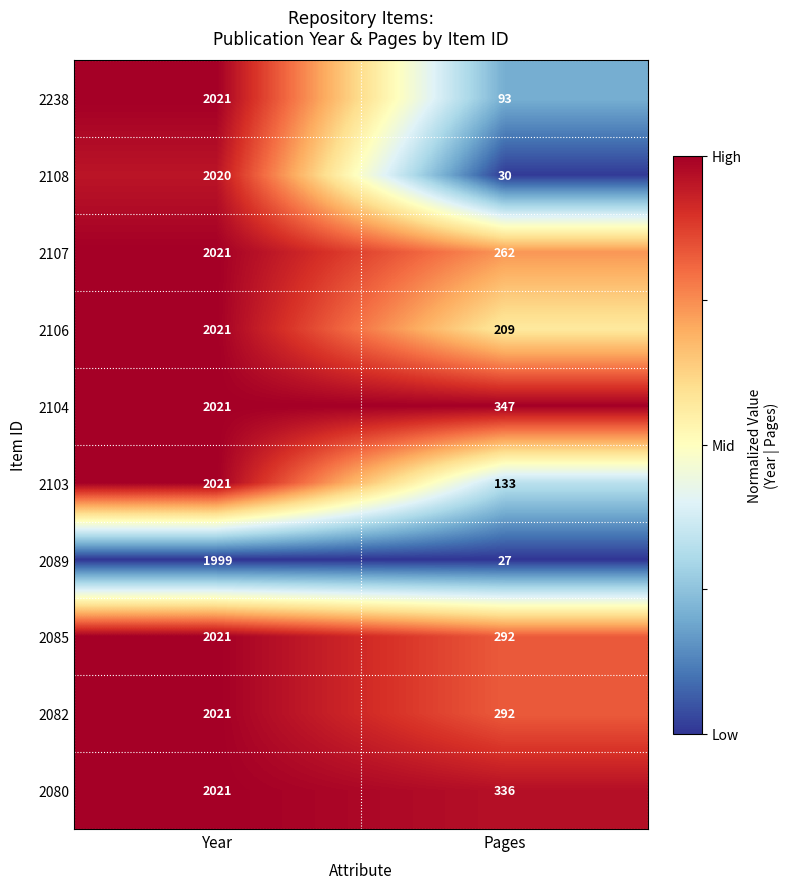

Count the number of data series in this chart.

10